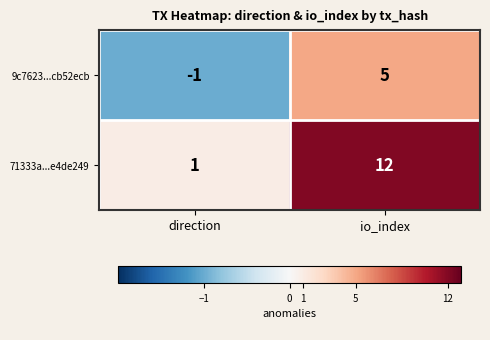

Which category has the lowest value across all series?

direction